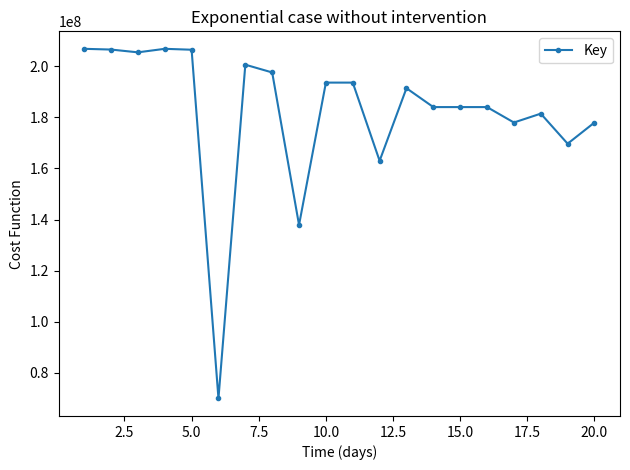

How many points are lower than both their immediate neighbors (excluding endpoints)?

7